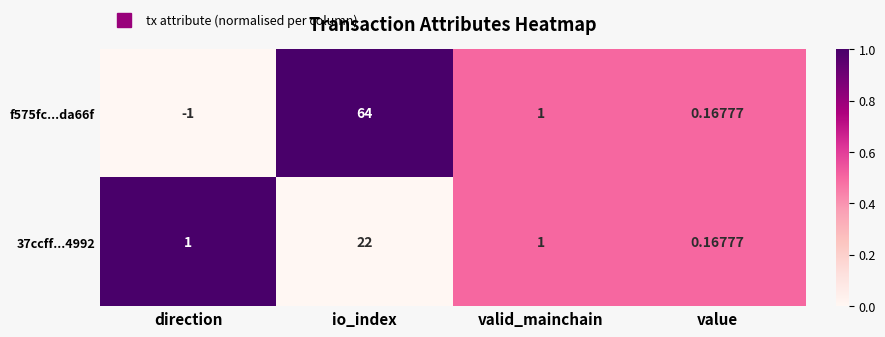

At which category is the sum across all series the highest?

io_index